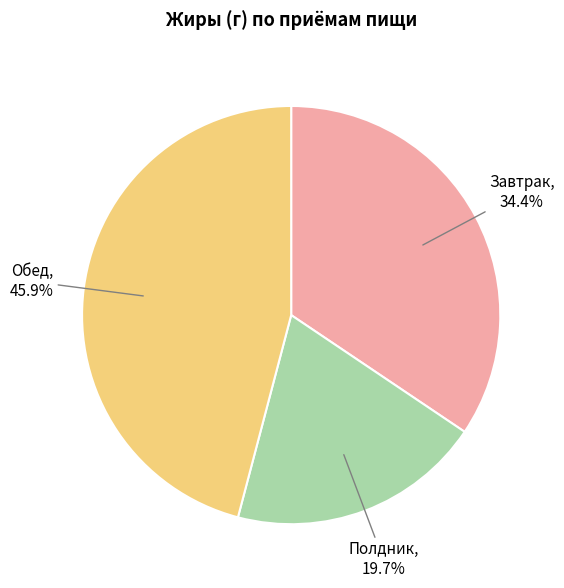

Which has a higher value, Полдник or Завтрак?

Завтрак